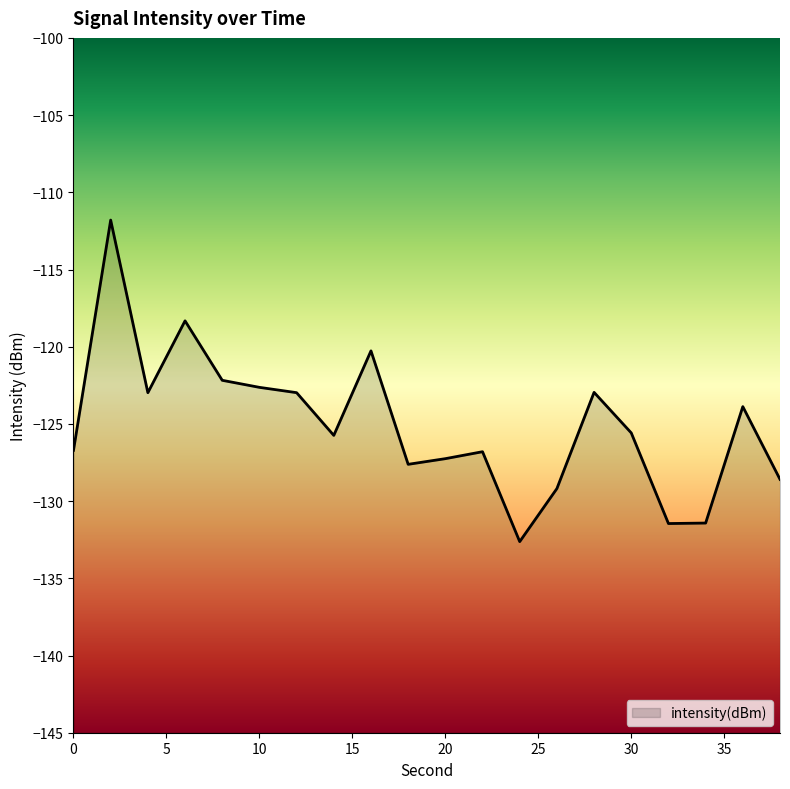

What is the average value?

-125.0